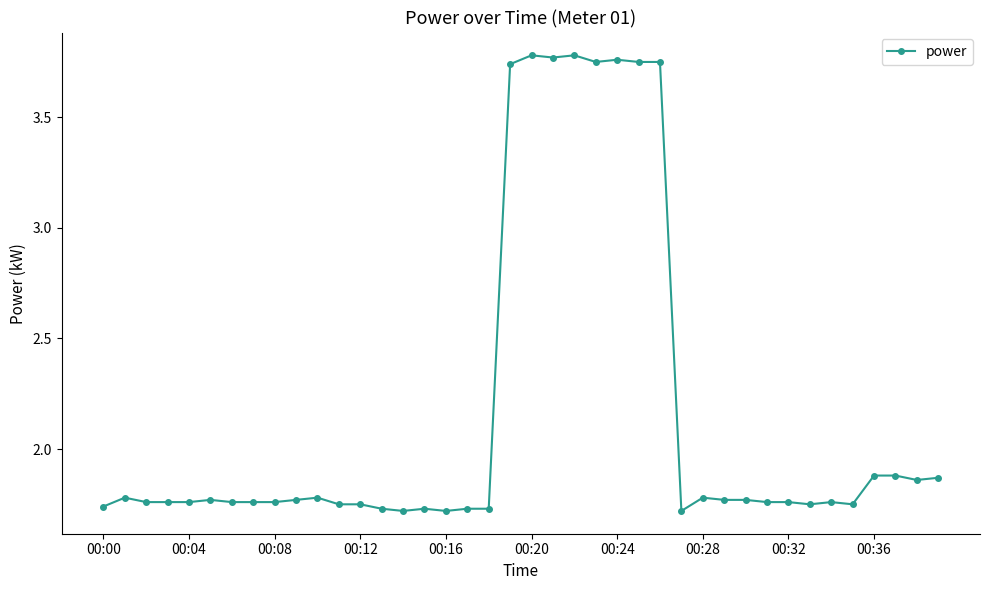

What is the difference between the maximum and minimum values?

2.1